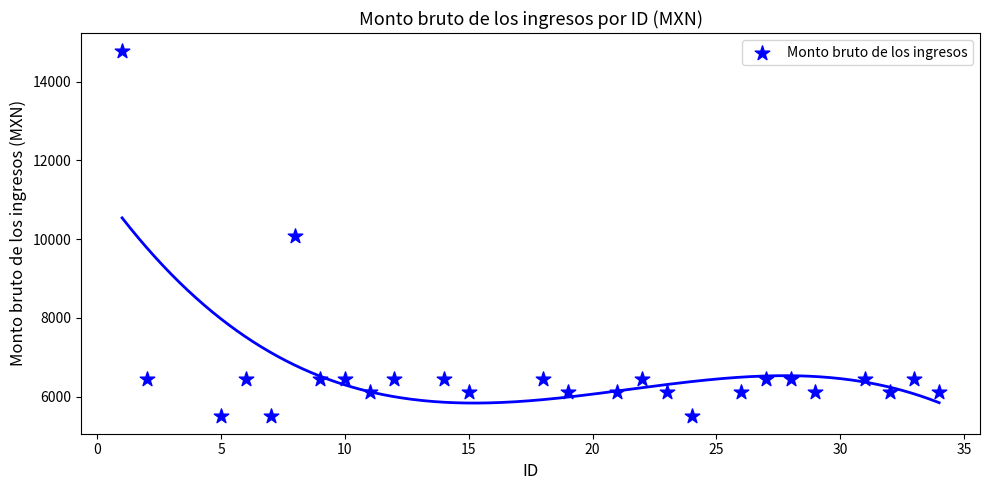

What is the range of Y values (max minus min)?

9252